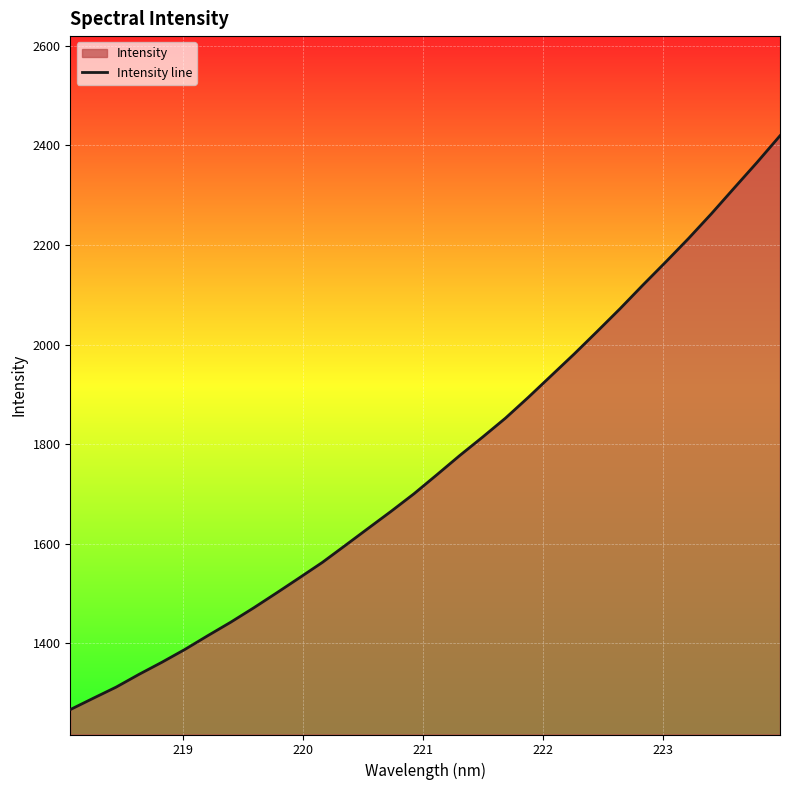

Does the chart display data point markers on the line(s)?

No